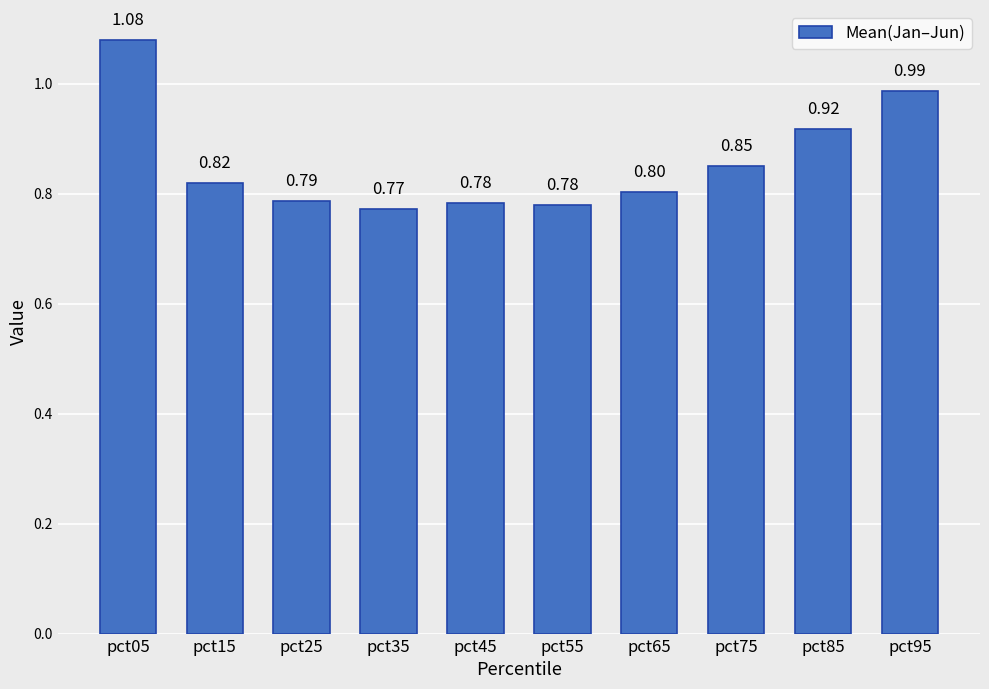

Which has a higher value, pct95 or pct05?

pct05